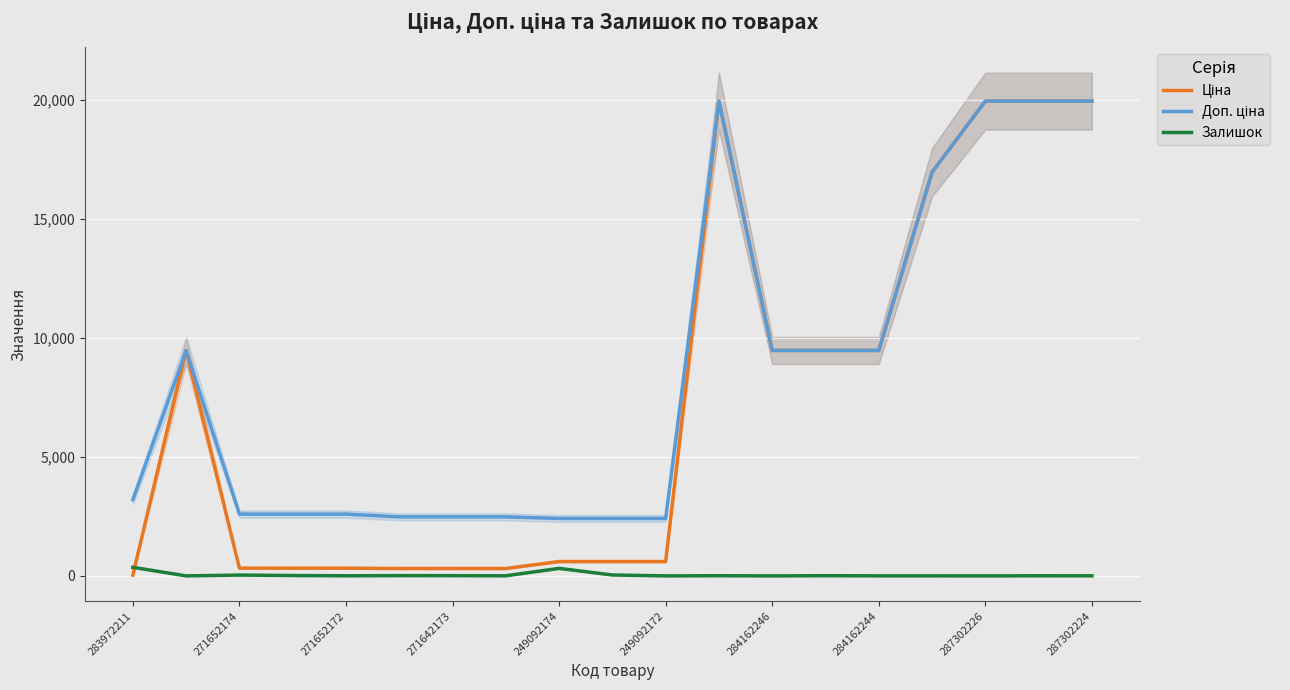

What is the difference between the maximum and minimum values in the Залишок series?

360.0